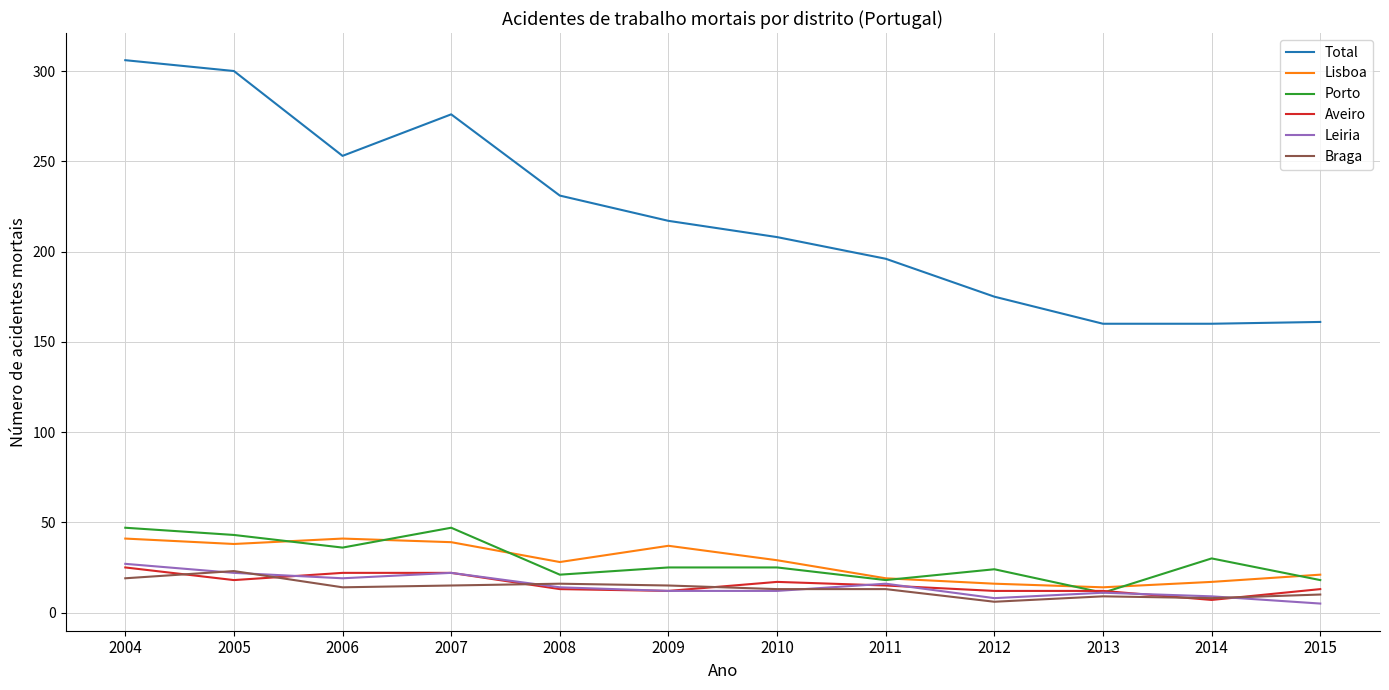

Is the value of Lisboa at 2009 greater than the value of Aveiro at 2008?

Yes